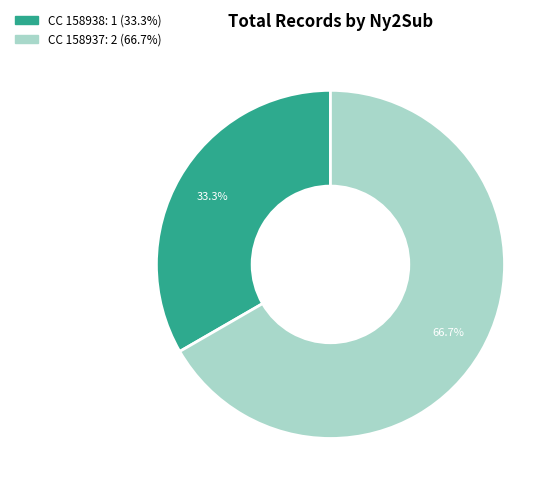

How many slices are in this pie chart?

2